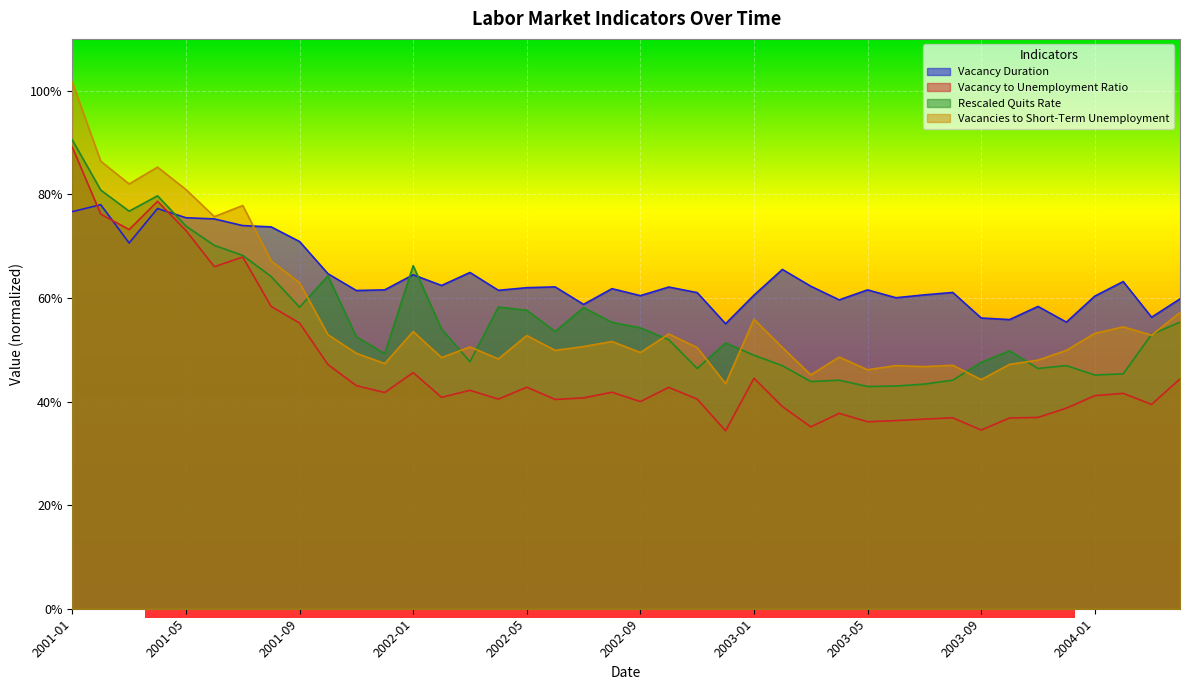

Where is the first local maximum for Vacancy to Unemployment Ratio?

2001-04